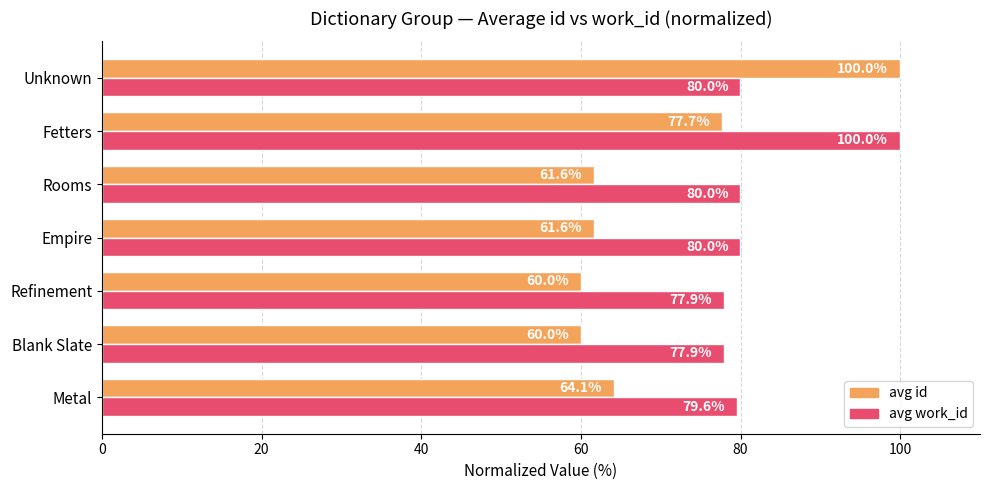

What is the greatest value displayed?

100.0